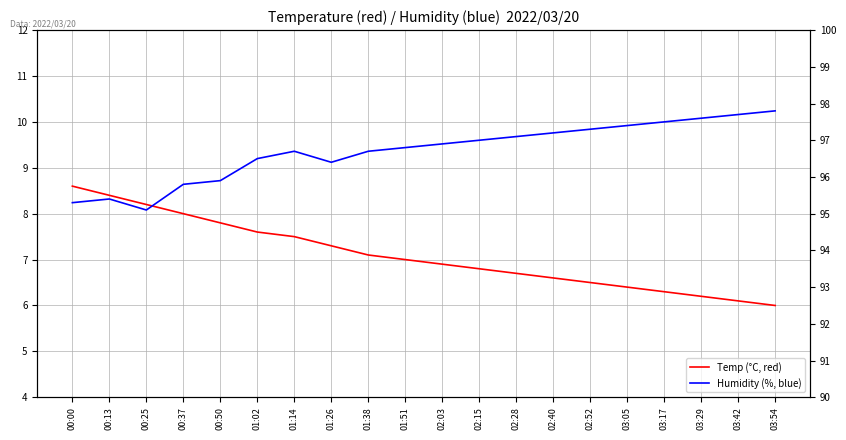

At how many categories does at least one series exceed 53?

20